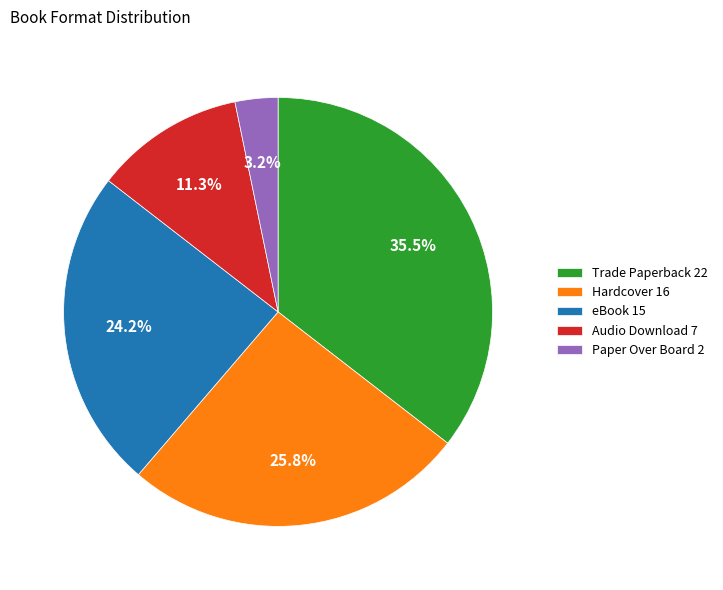

Is eBook the majority of the pie?

No